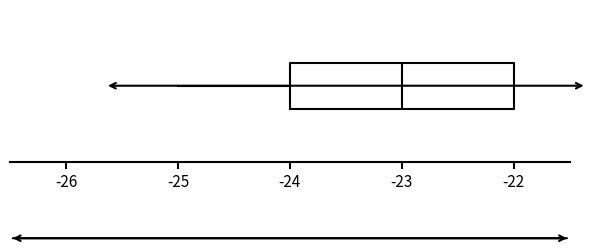

Where is the right edge of the box on the x-axis? The values are not printed on the chart, so give them approximately, as read against the axis.

-22